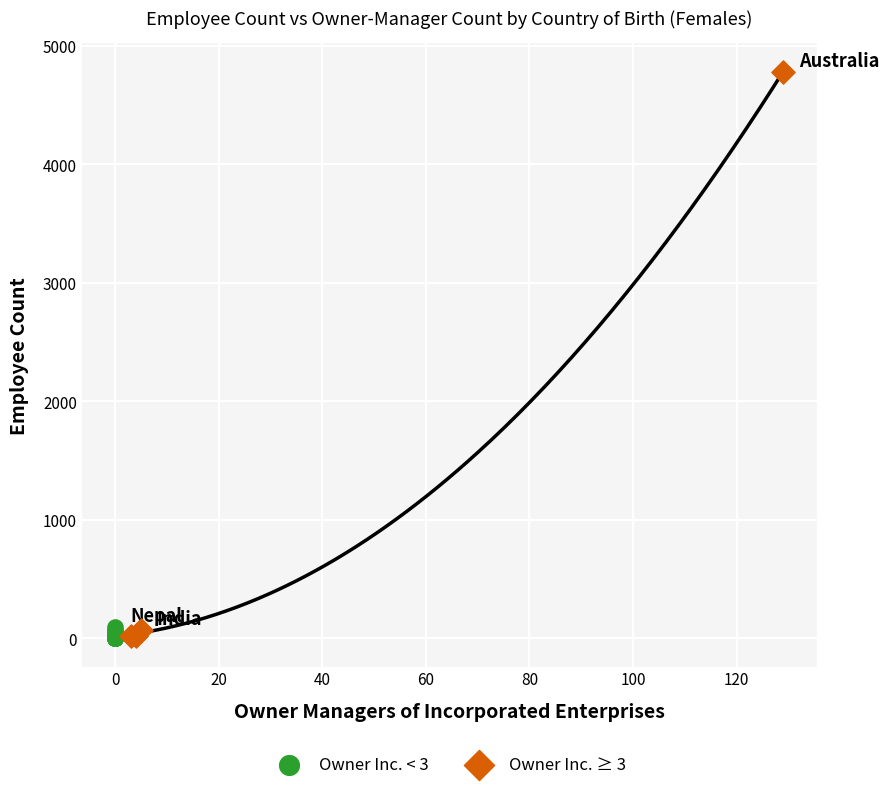

Which series contains the highest Y value?

Owner Inc. ≥ 3